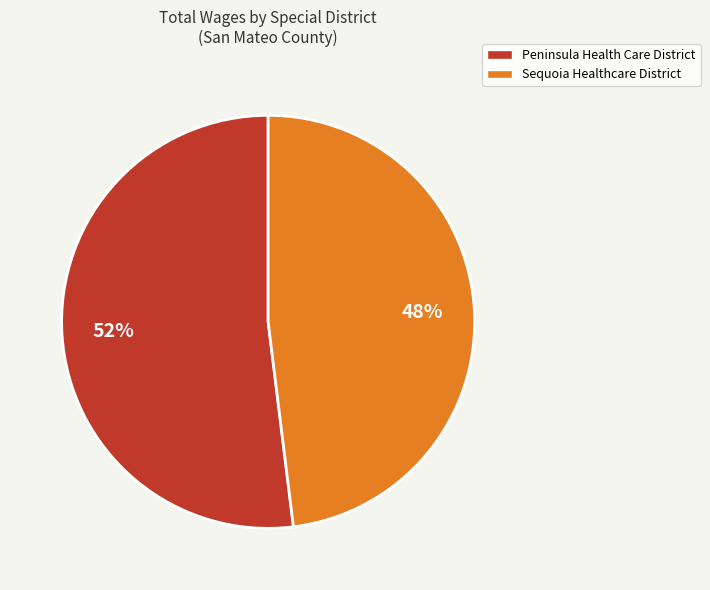

Between Sequoia Healthcare District and Peninsula Health Care District, which is larger?

Peninsula Health Care District